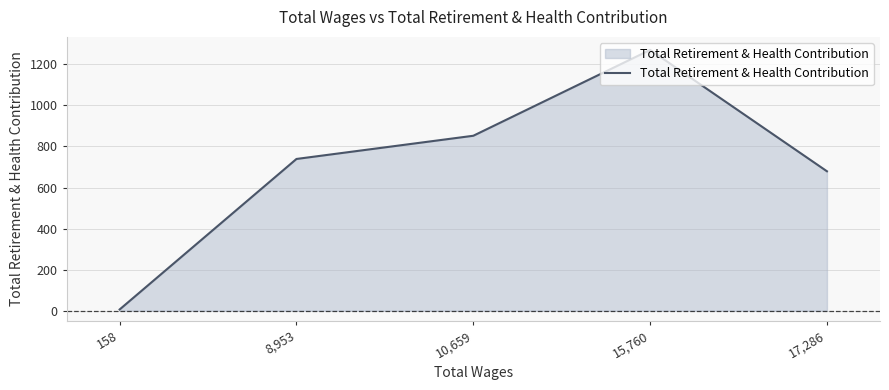

Count the number of data series in this chart.

1